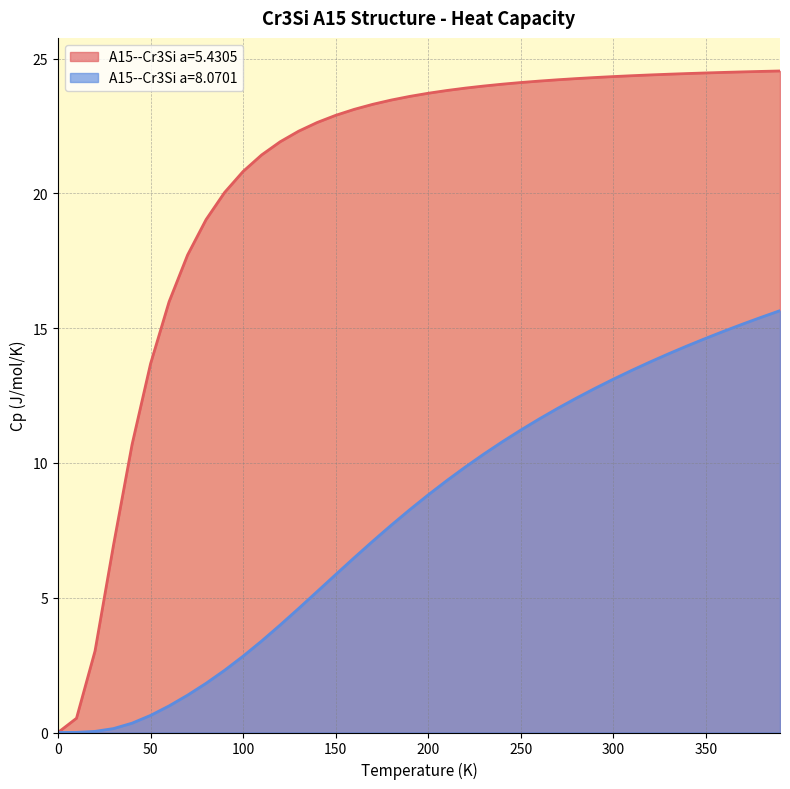

Does the chart display data point markers on the line(s)?

No